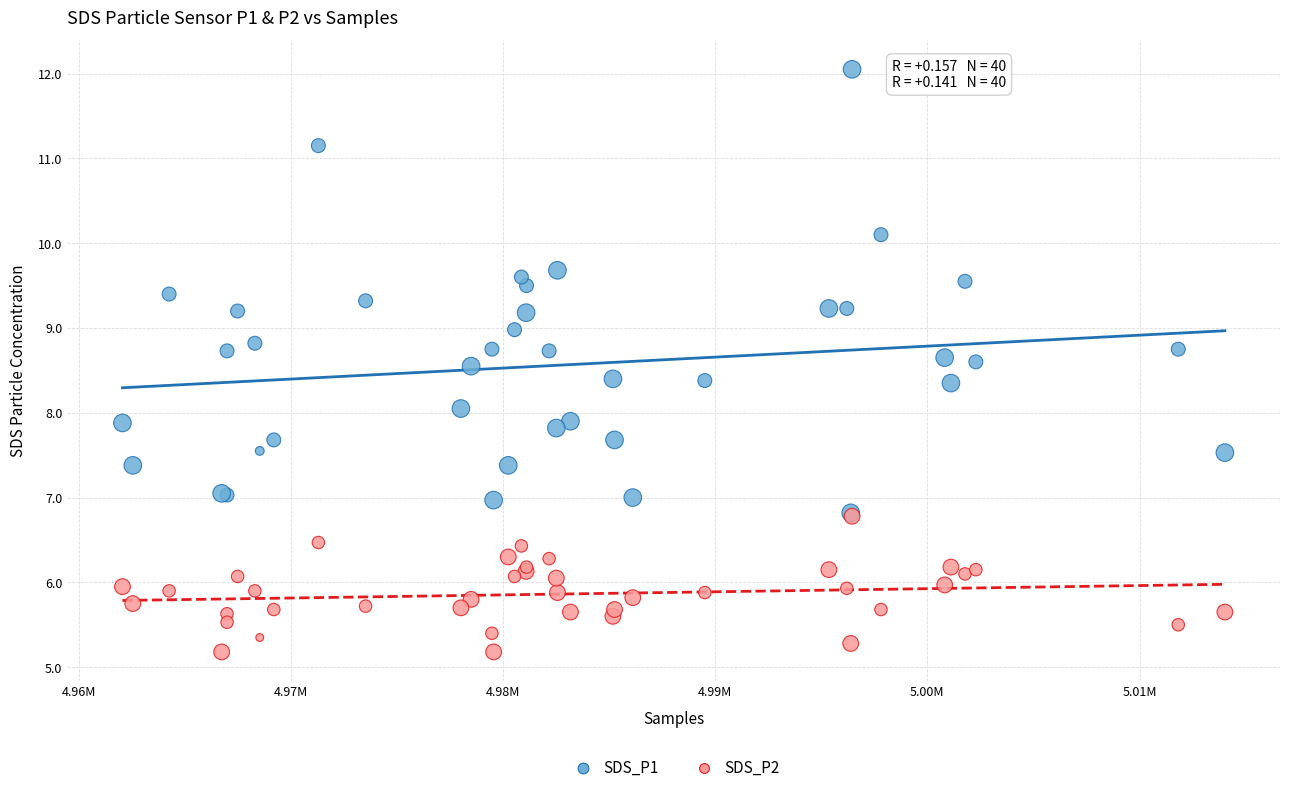

Which series reaches the minimum Y coordinate?

SDS_P2